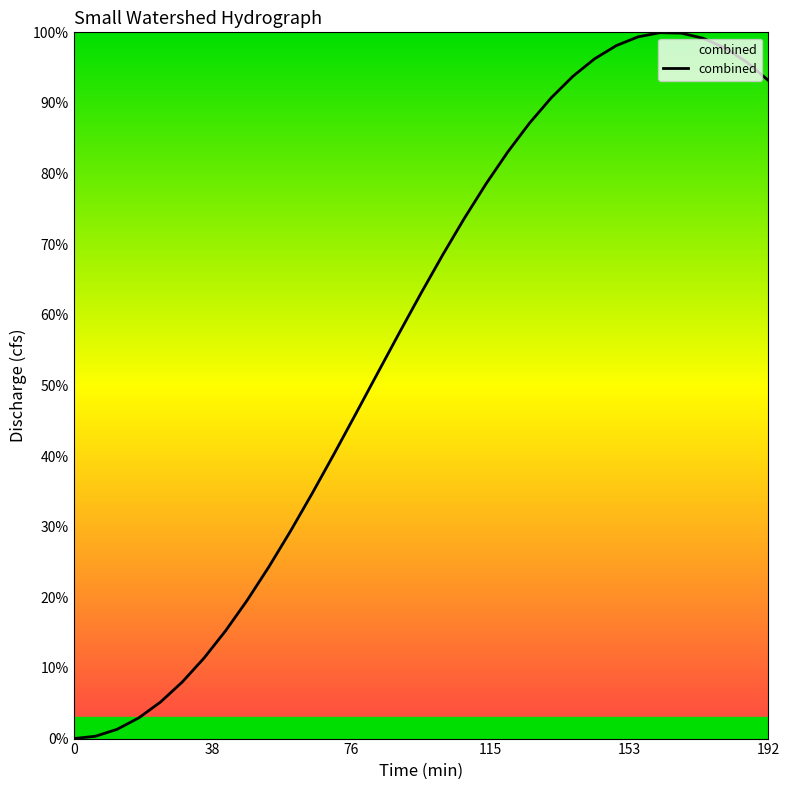

Is this an area chart (filled region under the line)?

No